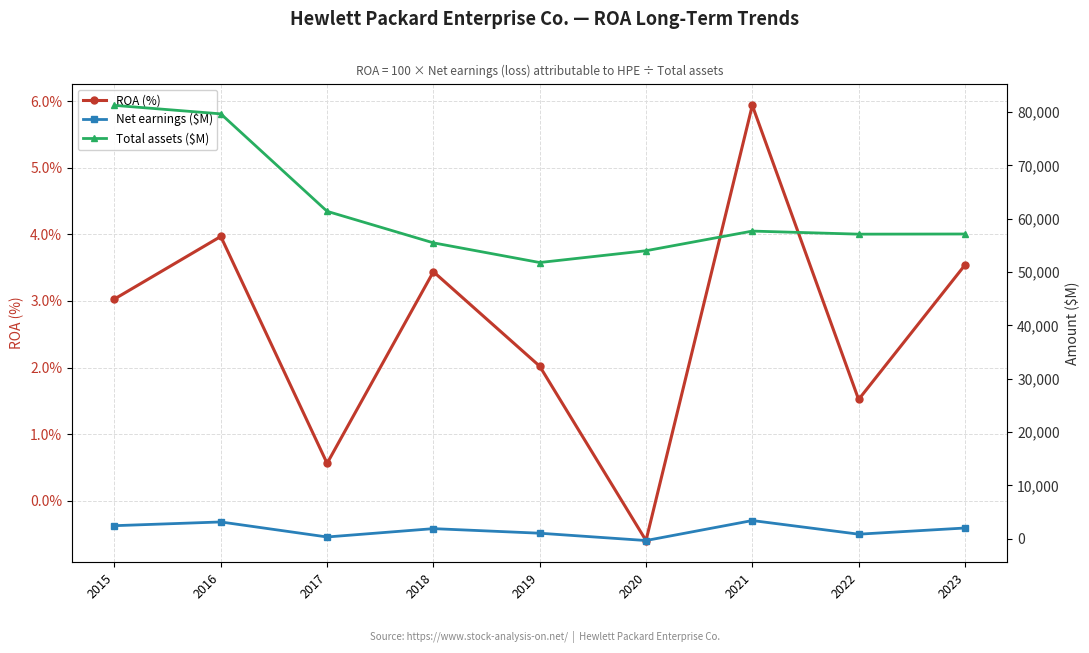

What is the average value of the ROA (%) series?

2.6